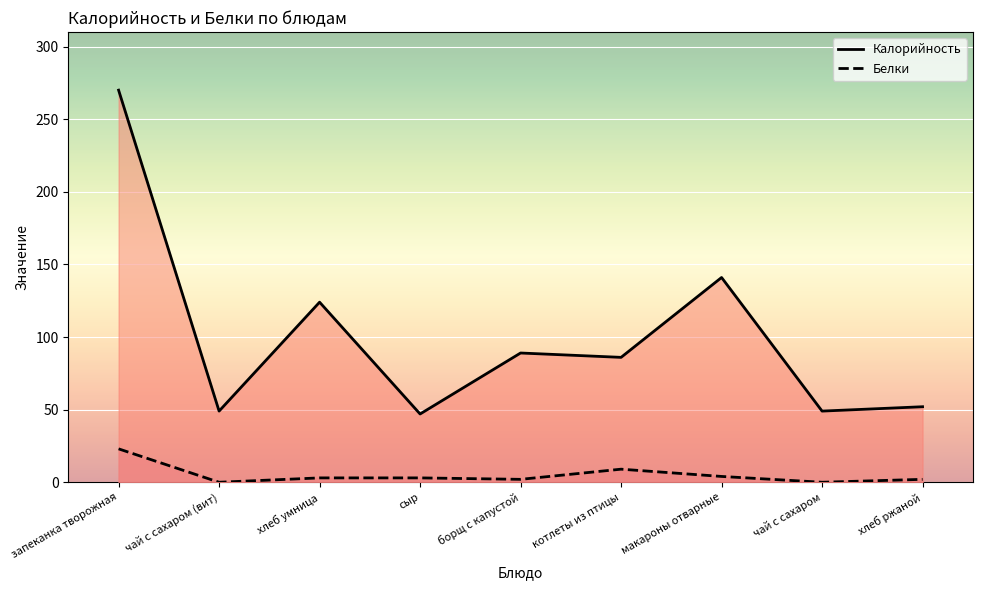

Is it true that Белки equals -9 at чай с сахаром (вит)?

False